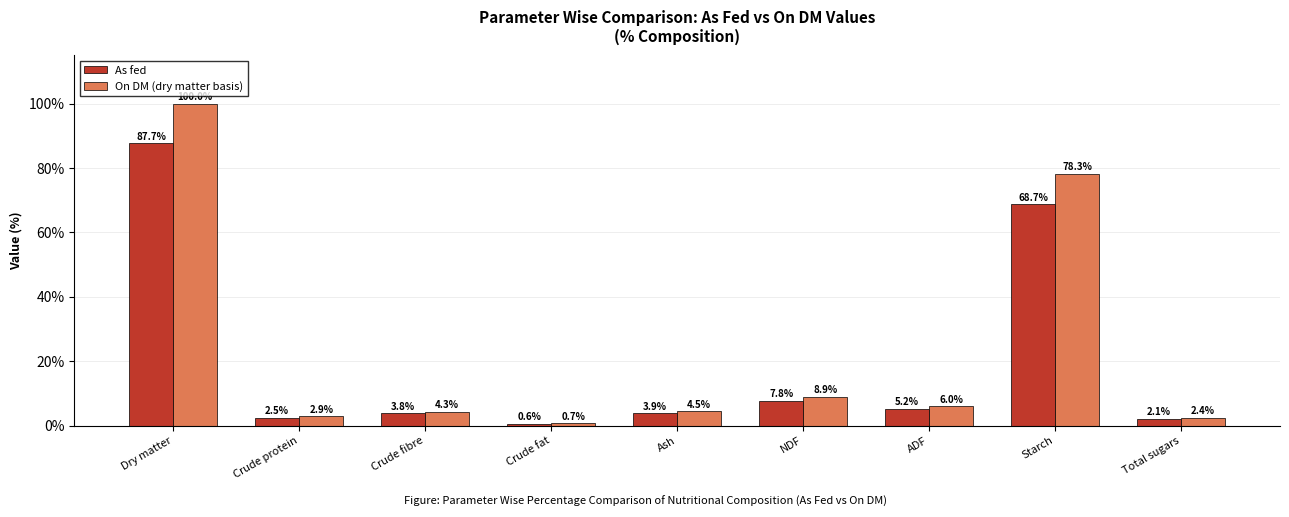

Reading left to right, extract all data points from this chart.

As fed: Dry matter=87.7	Crude protein=2.5	Crude fibre=3.8	Crude fat=0.6	Ash=3.9	NDF=7.8	ADF=5.2	Starch=68.7	Total sugars=2.1
On DM: Dry matter=100.0	Crude protein=2.9	Crude fibre=4.3	Crude fat=0.7	Ash=4.5	NDF=8.9	ADF=6.0	Starch=78.3	Total sugars=2.4